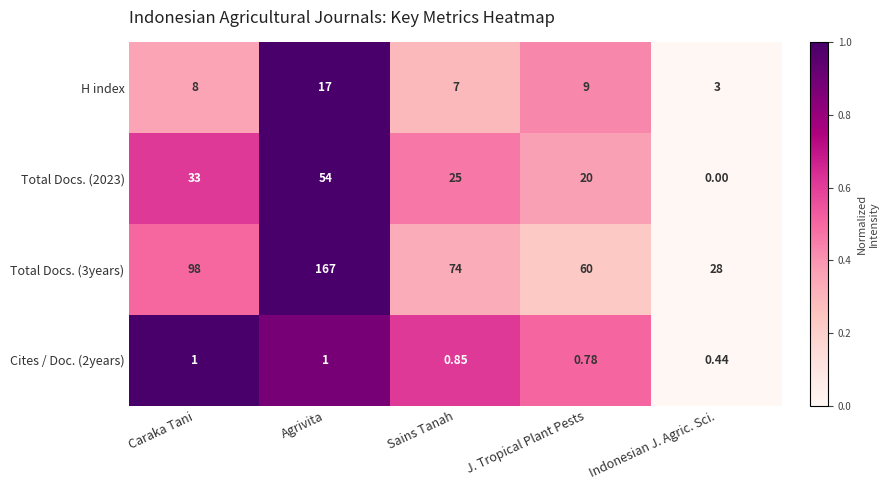

Count the number of data series in this chart.

4